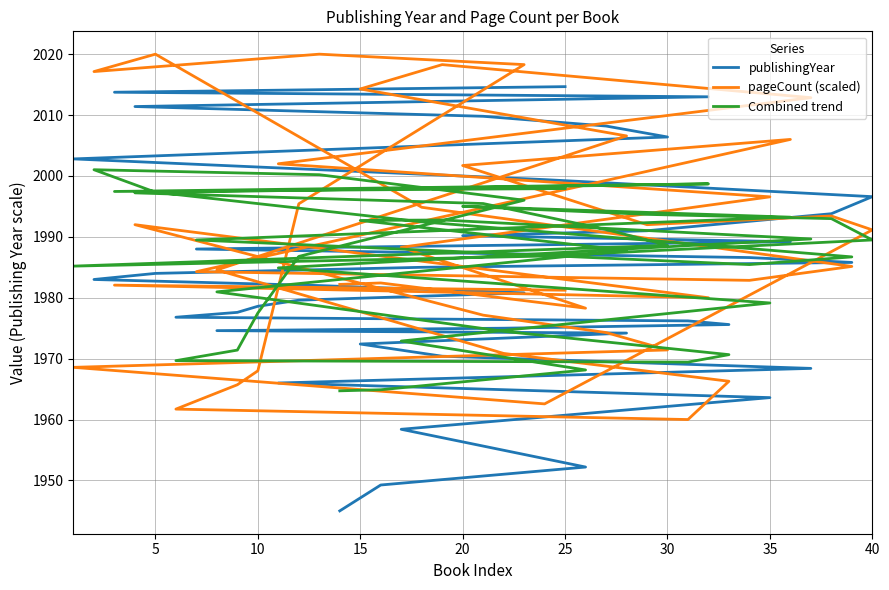

What are all the series names shown in the legend?

publishingYear, pageCount (scaled), Combined trend